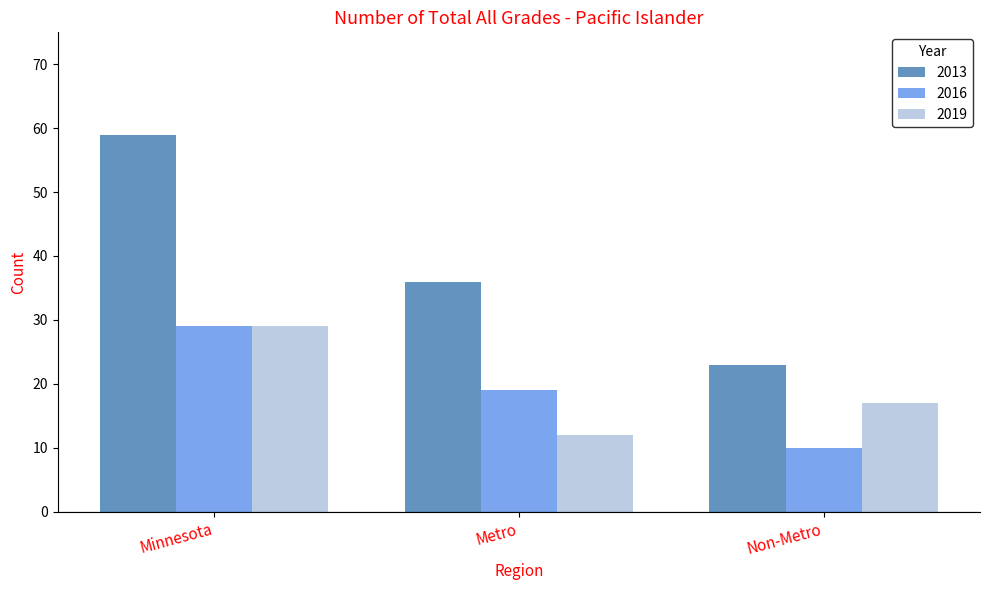

True or false: 2016 has a value of 29 at Minnesota.

True